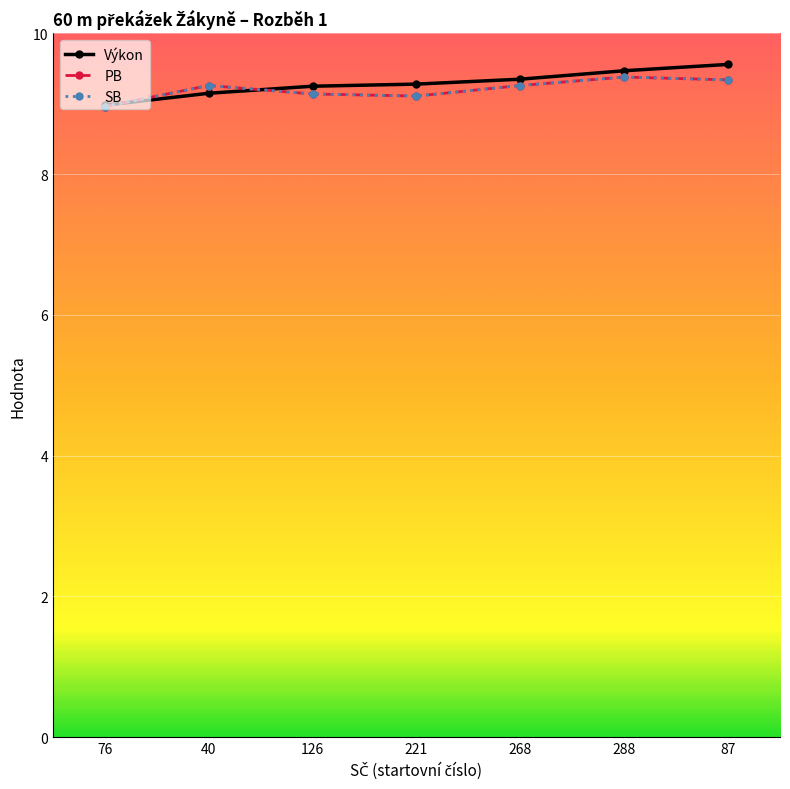

What is the sum of the PB values at 40 and 268?

18.5